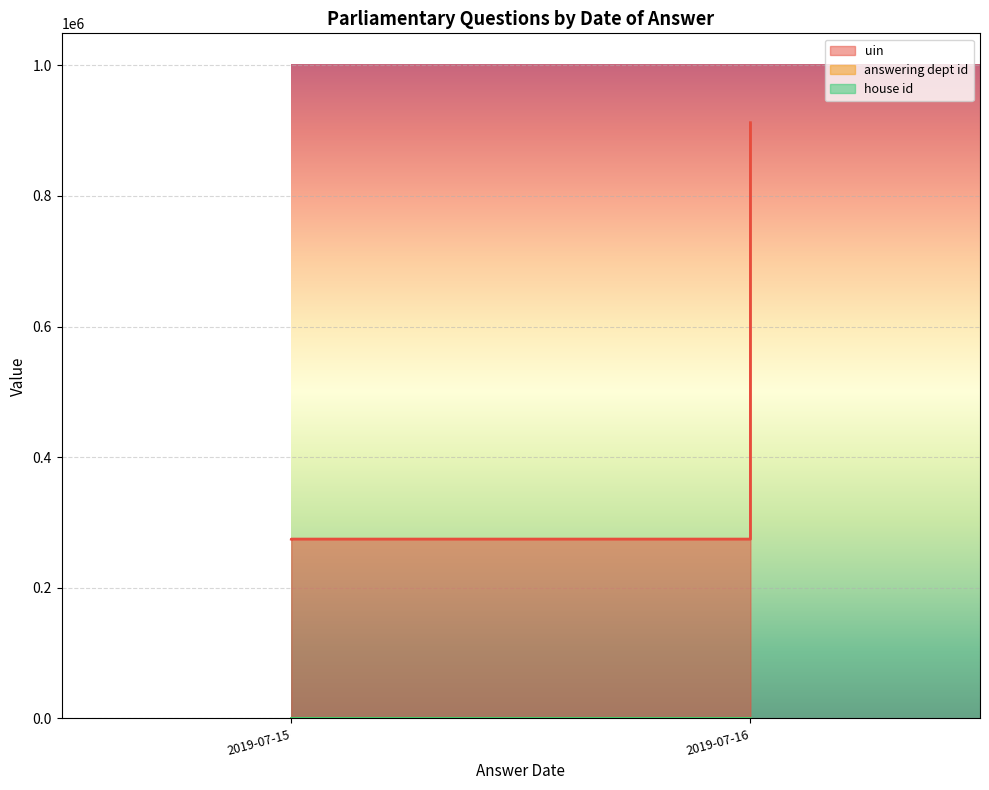

At 2019-07-15, list the series in order from largest to smallest.

uin, answering dept id, house id